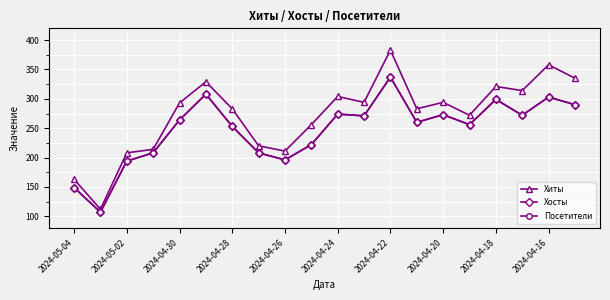

Does the chart have visible grid lines?

Yes